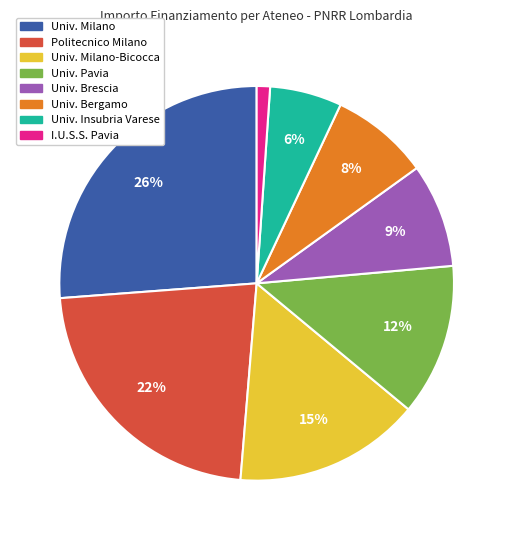

Is there any slice that represents more than half of the pie?

No